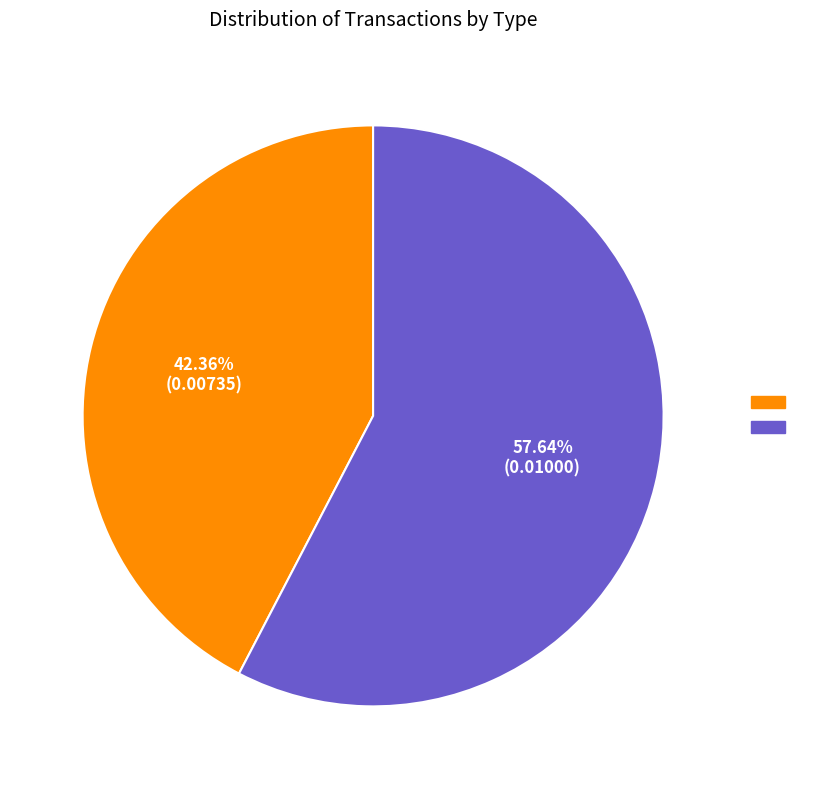

Does any single category account for the majority?

Yes